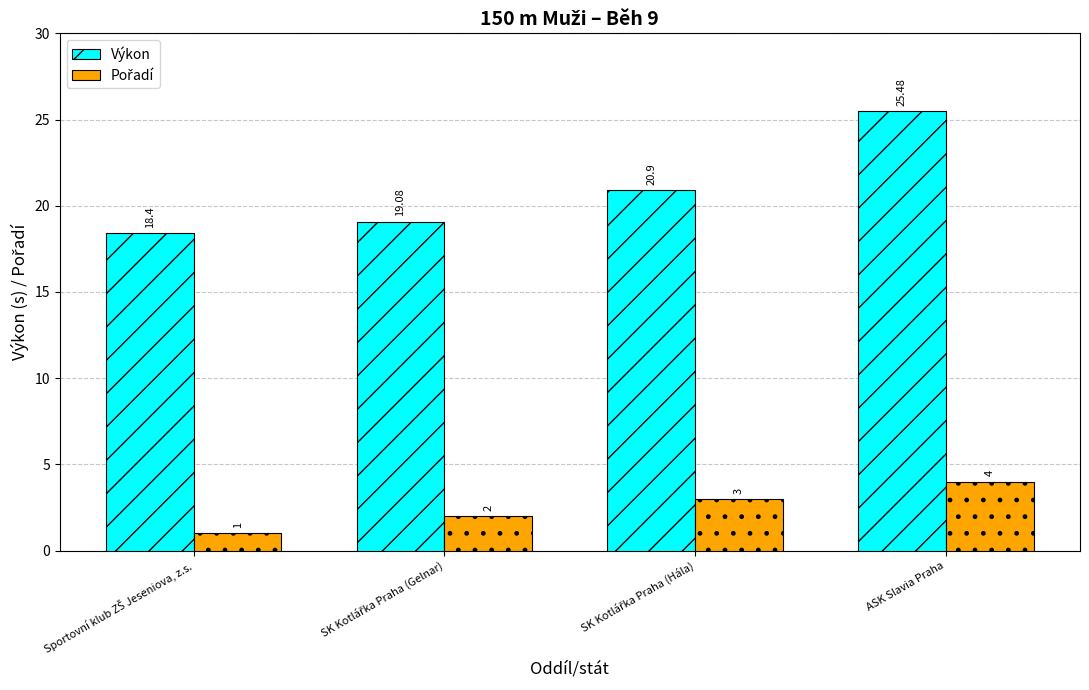

How many data points does each series have?

4